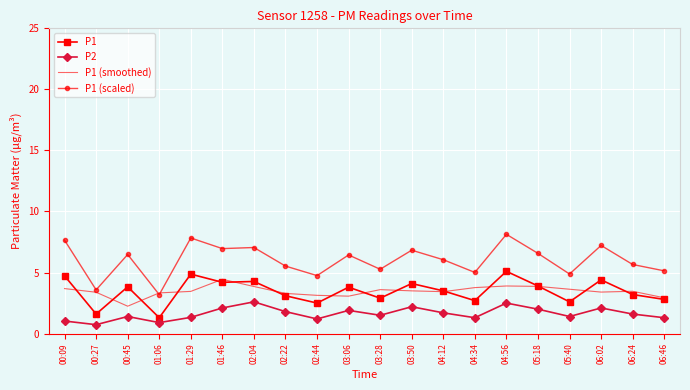

What is the average value of the P2 series?

1.6